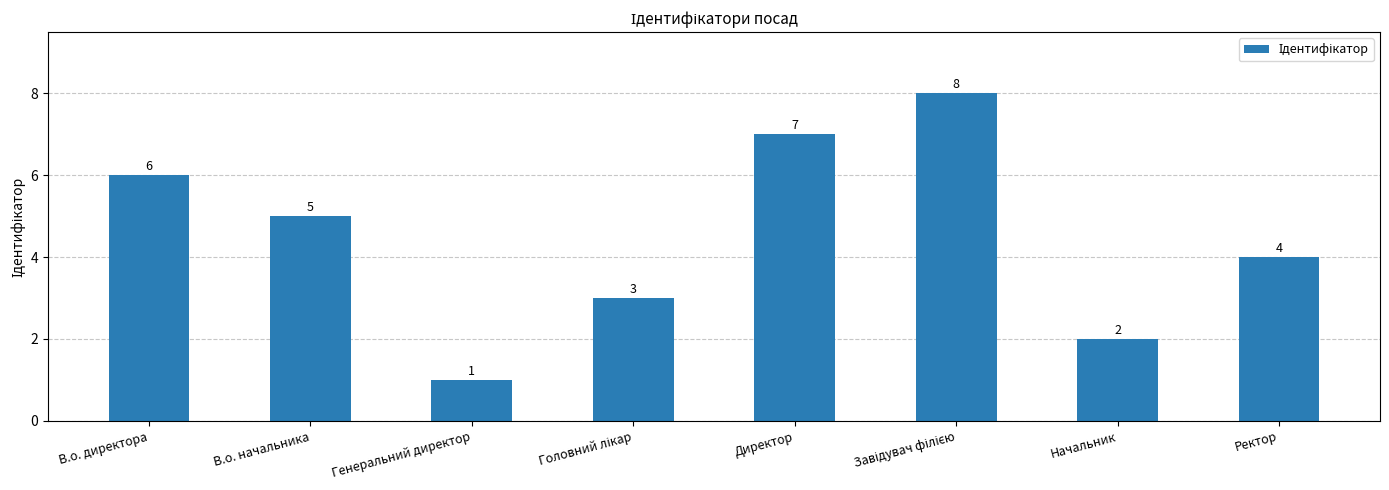

What is the difference between the maximum and minimum values?

7